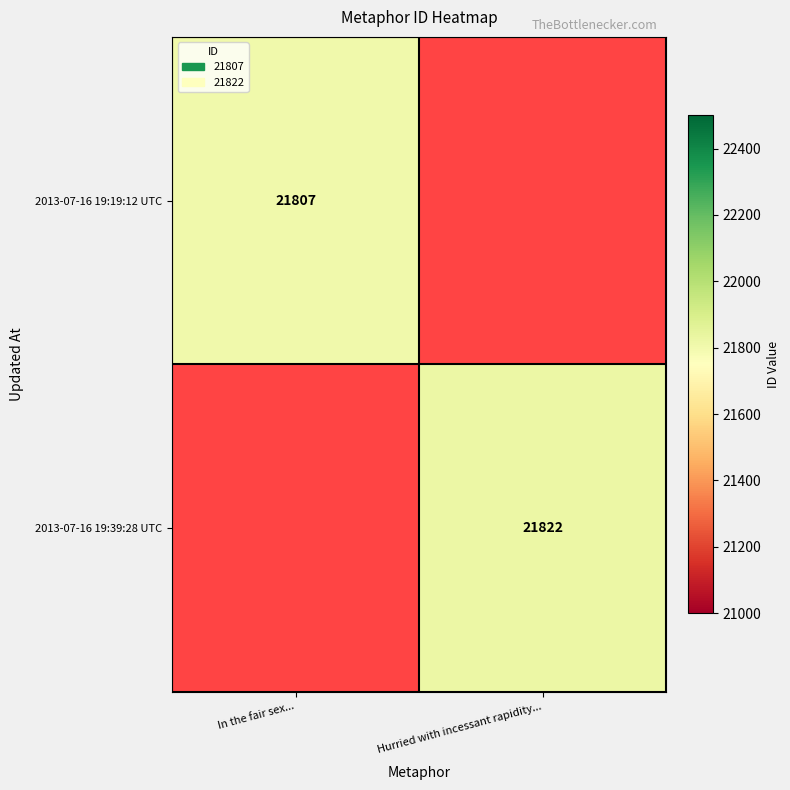

Is the value of 2013-07-16 19:19:12 UTC at In the fair sex... greater than the value of 2013-07-16 19:39:28 UTC at Hurried with incessant rapidity...?

No